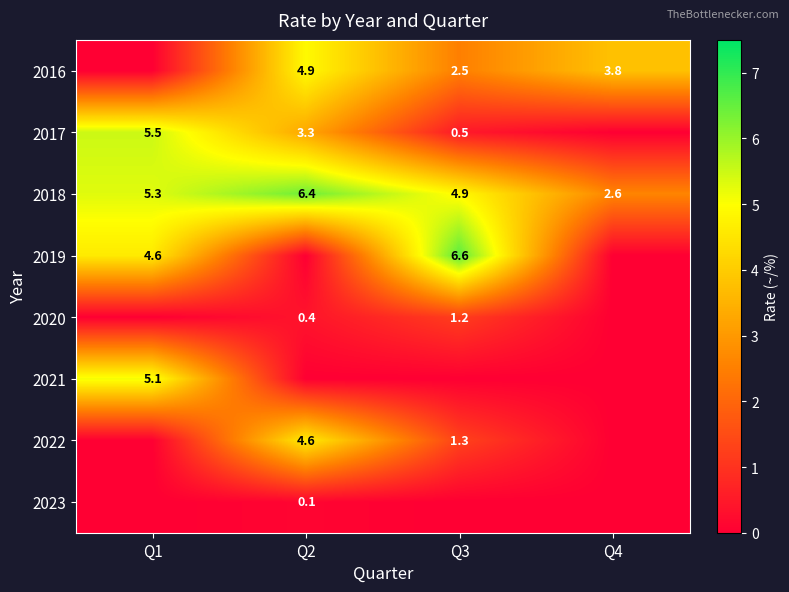

Is it true that 2019 equals 7.8 at Q1?

False